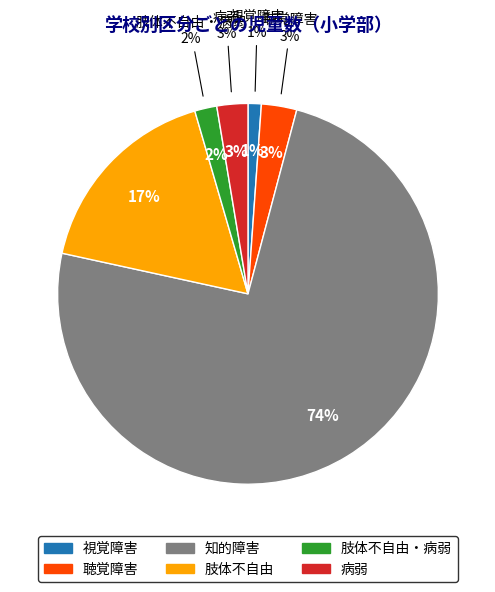

How many slices are in this pie chart?

6